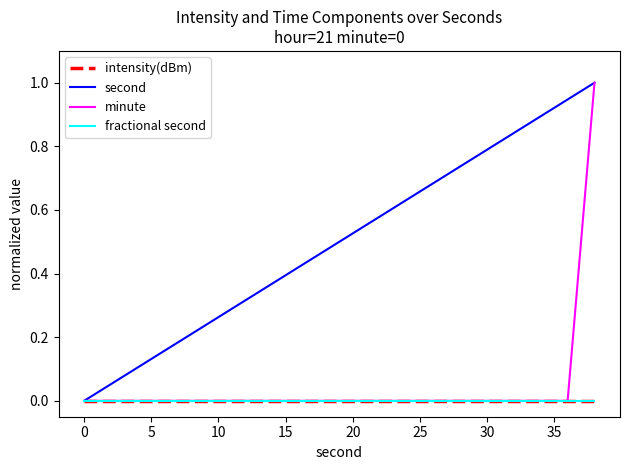

Does the chart display data point markers on the line(s)?

No